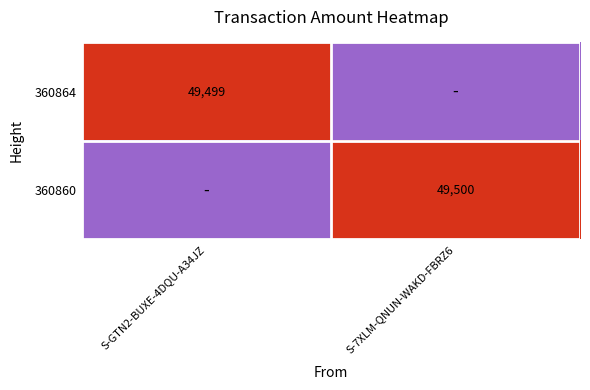

The value of 360864 at S-GTN2-BUXE-4DQU-A34JZ is 49499. True or false?

True